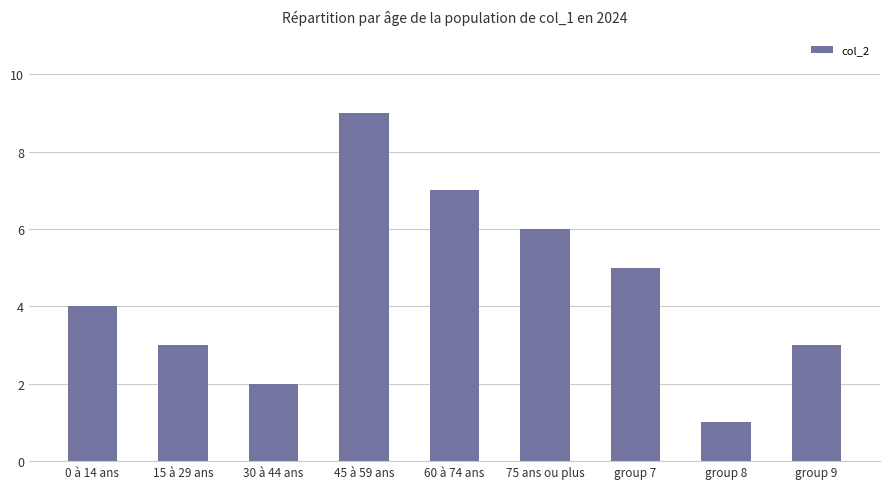

What is the difference between the values at group 9 and 45 à 59 ans?

6